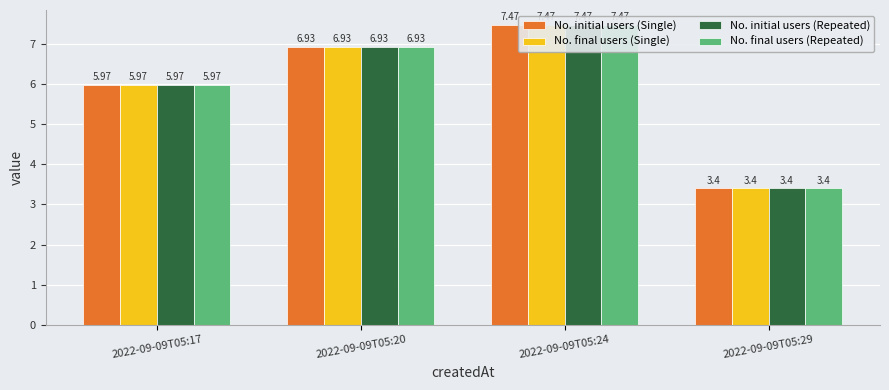

Which series has the largest total across all categories?

No. initial users (Single)